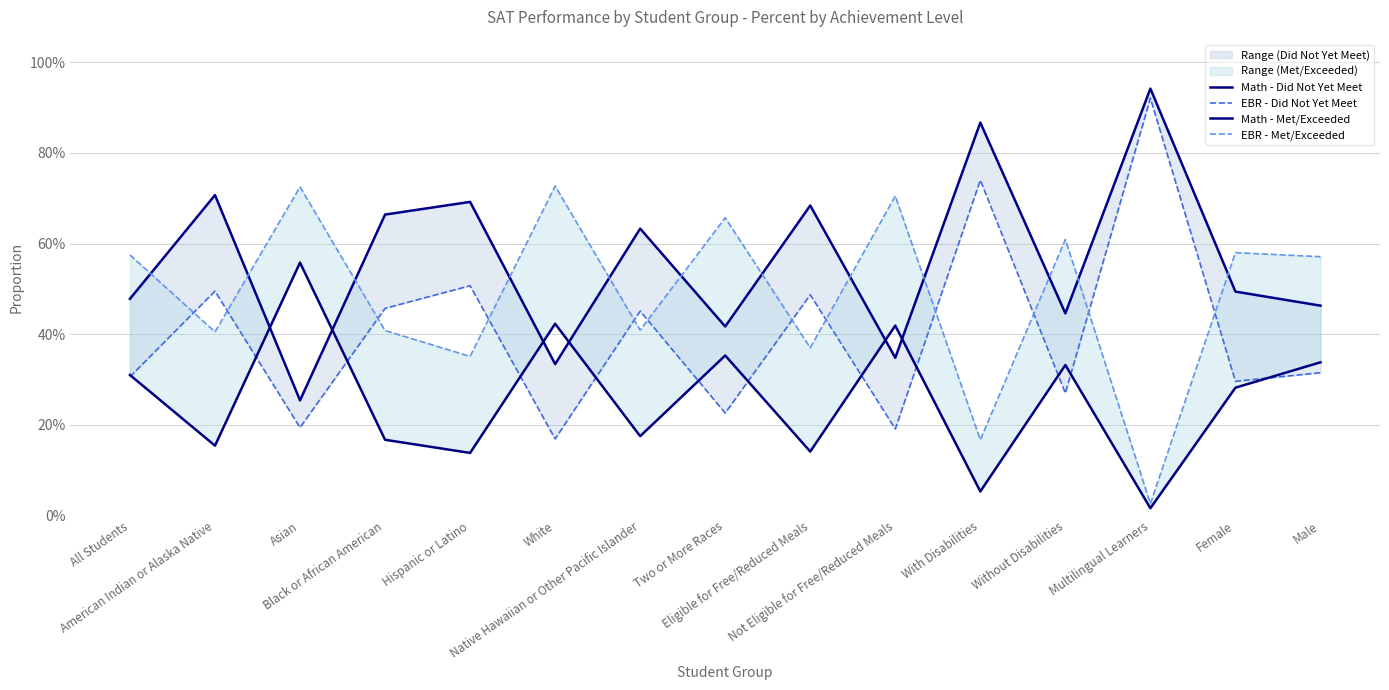

Between Not Eligible for Free/Reduced Meals and Female, which is larger?

Female